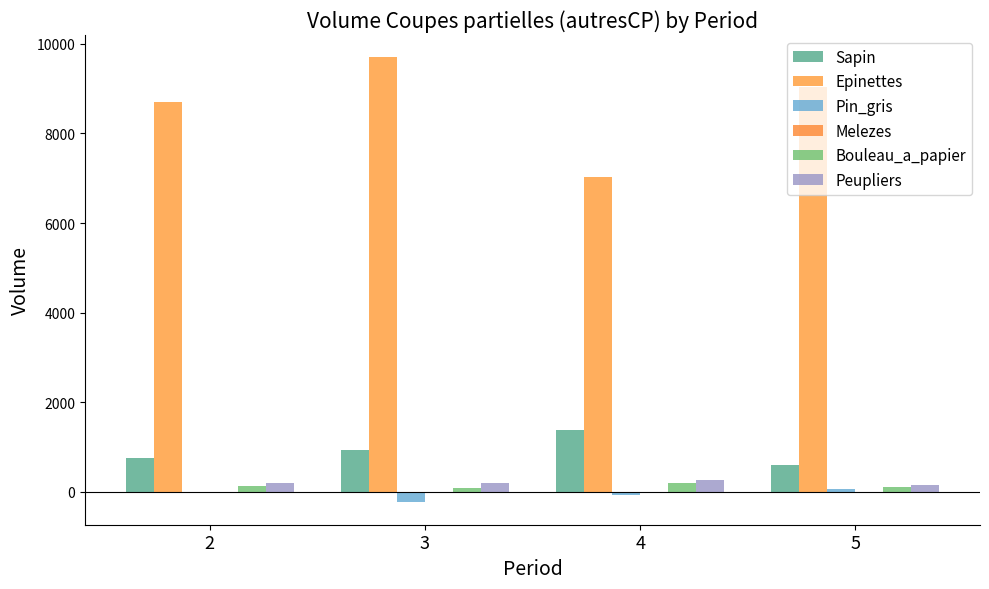

At how many categories does at least one series exceed 3856?

4